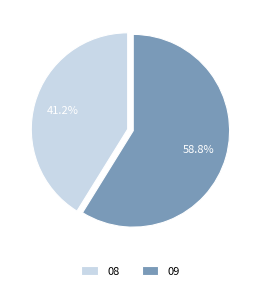

Approximately how many times larger is the value at 09 compared to 08?

1.4